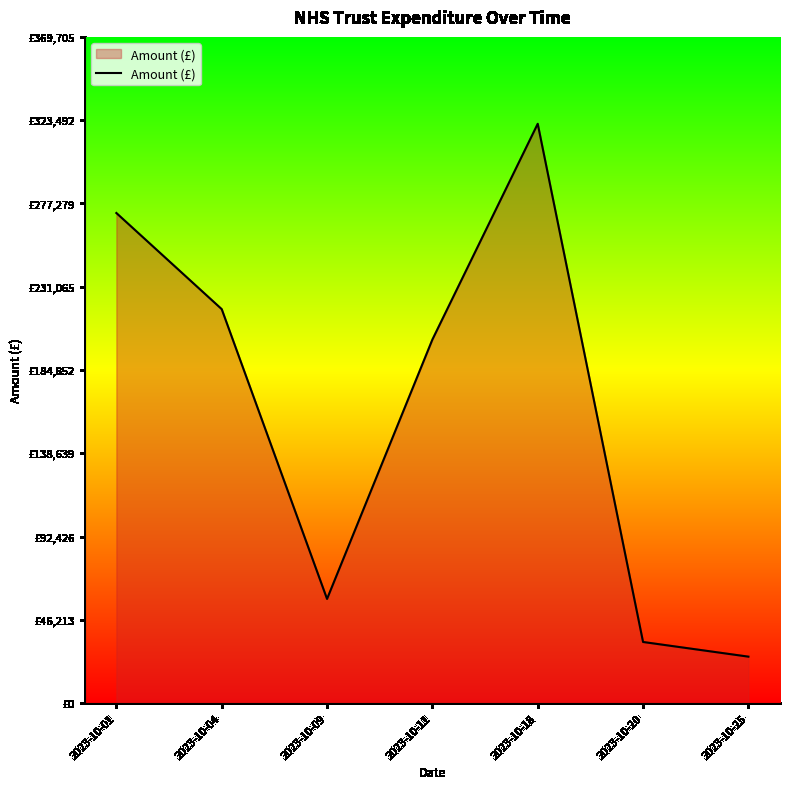

Reading left to right, transcribe all the data shown in this chart.

271989	218655	57876	201779	321483	33995	25853